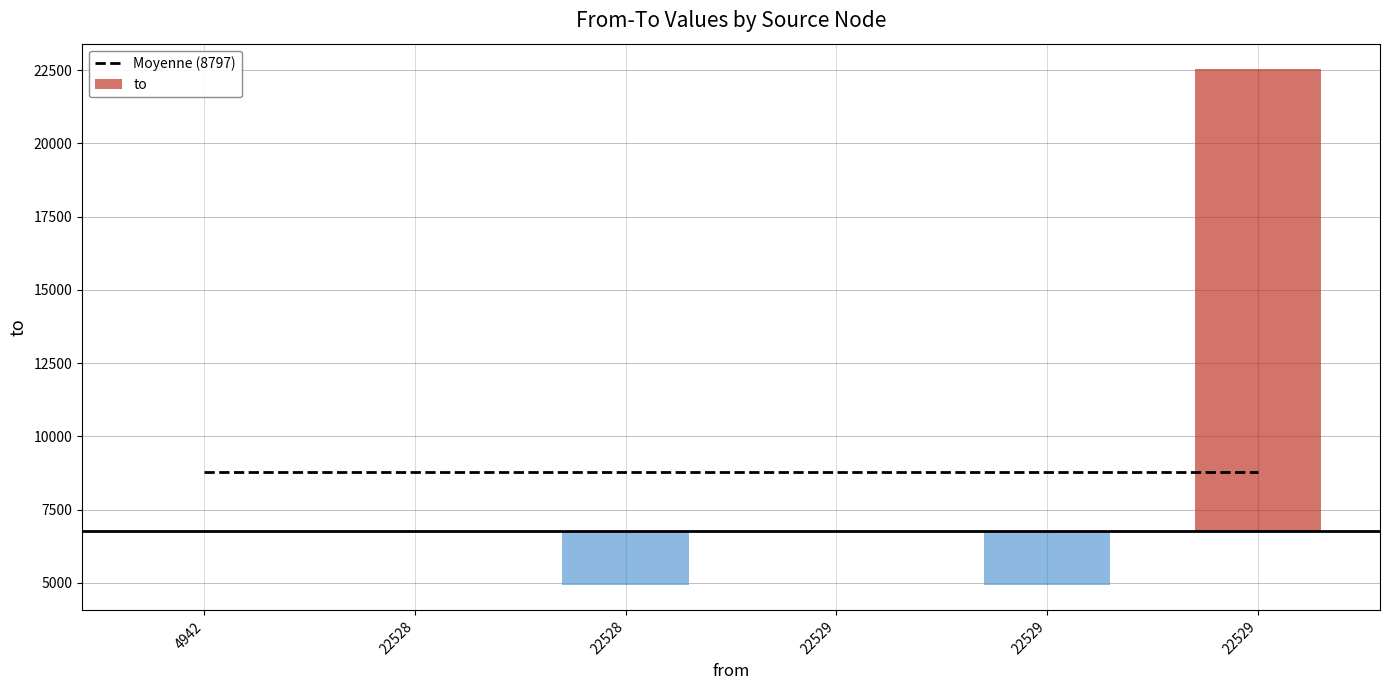

Is it true that Moyenne (8797) equals 3001 at 4942?

False